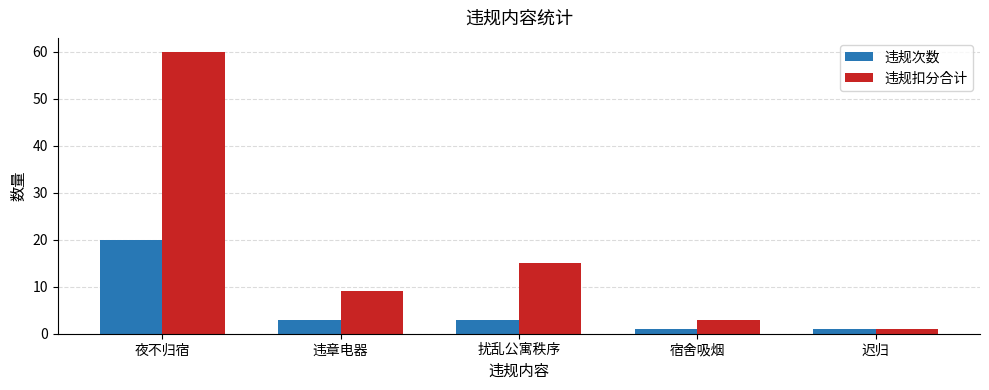

Reading left to right, transcribe all the data shown in this chart.

违规次数: 夜不归宿=20	违章电器=3	扰乱公寓秩序=3	宿舍吸烟=1	迟归=1
违规扣分合计: 夜不归宿=60	违章电器=9	扰乱公寓秩序=15	宿舍吸烟=3	迟归=1